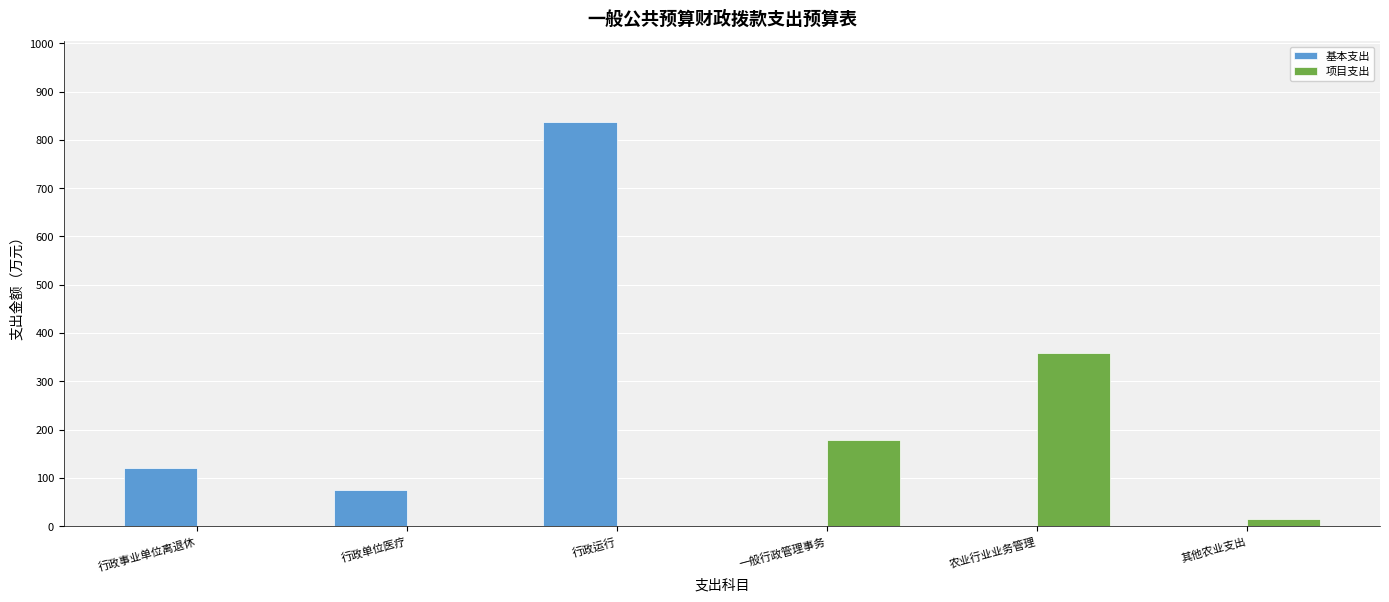

True or false: 项目支出 has a value of 0.0 at 行政运行.

True